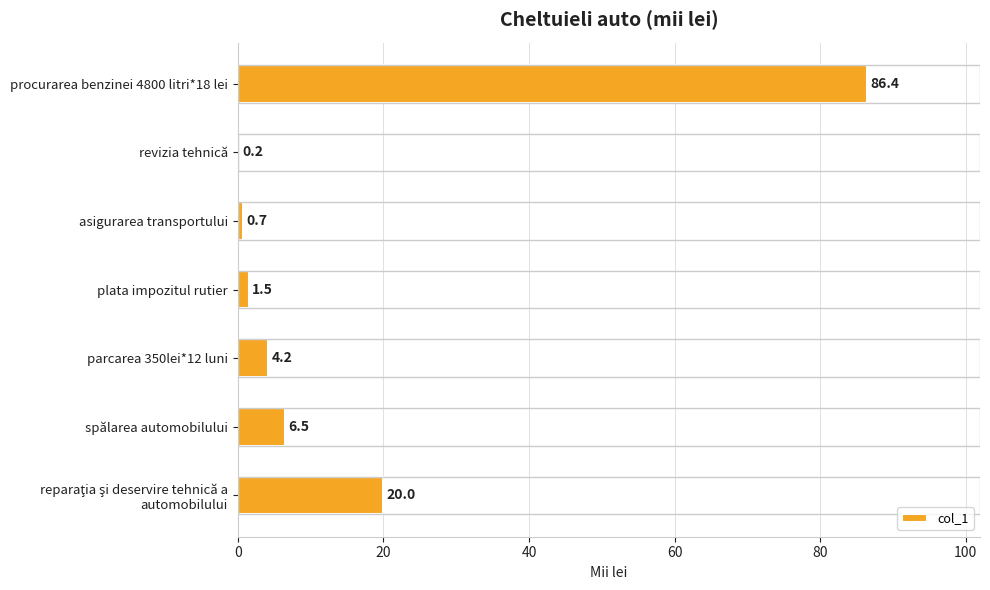

What is the maximum value shown in the chart?

86.4